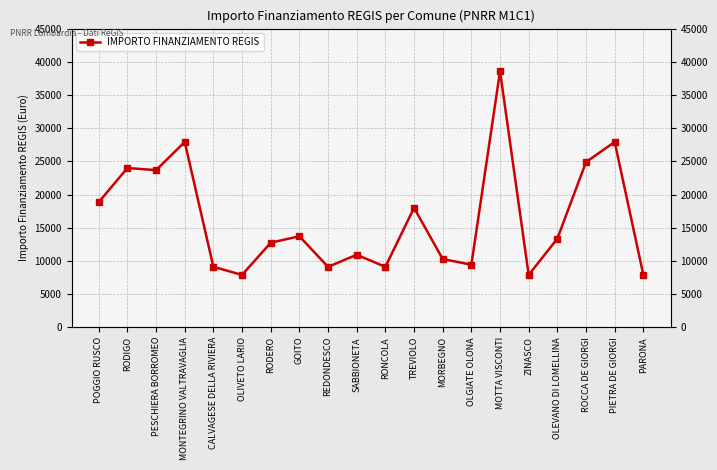

Reading right to left, list all the values displayed in this chart.

PARONA=7891	PIETRA DE GIORGI=27922	ROCCA DE GIORGI=24887	OLEVANO DI LOMELLINA=13354	ZINASCO=7891	MOTTA VISCONTI=38565	OLGIATE OLONA=9427	MORBEGNO=10284	TREVIOLO=17997	RONCOLA=9105	SABBIONETA=10926	REDONDESCO=9105	GOITO=13712	RODERO=12747	OLIVETO LARIO=7891	CALVAGESE DELLA RIVIERA=9105	MONTEGRINO VALTRAVAGLIA=27922	PESCHIERA BORROMEO=23673	RODIGO=23996	POGGIO RUSCO=18854